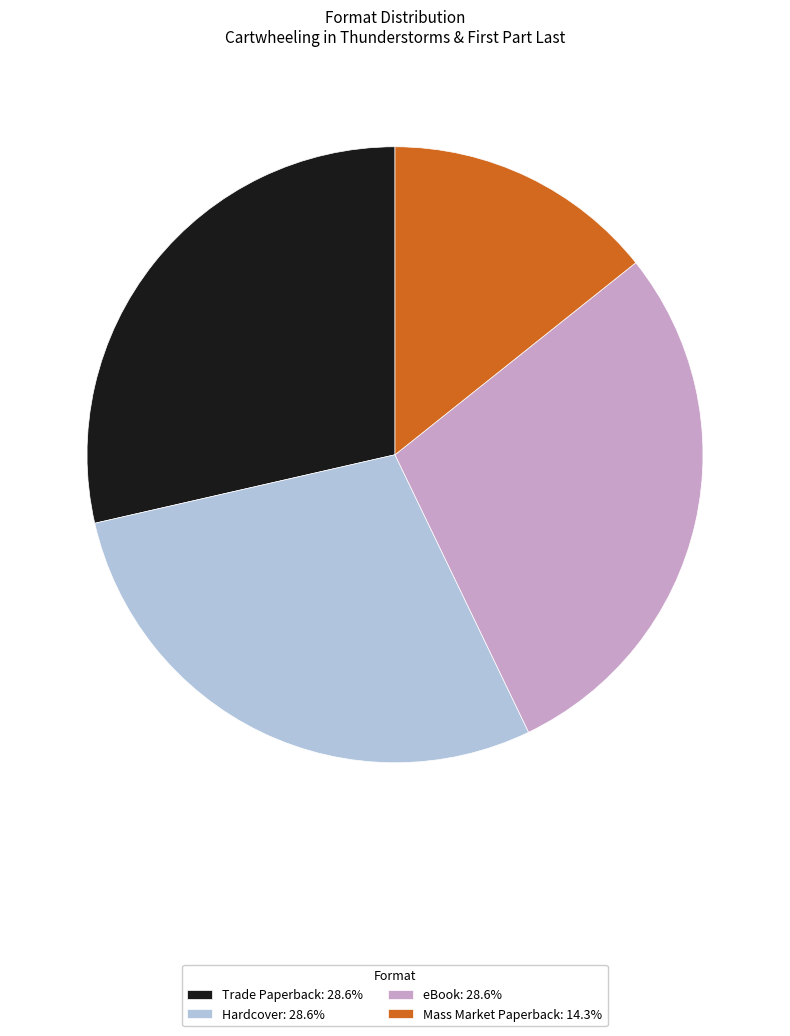

How many slices are in this pie chart?

4